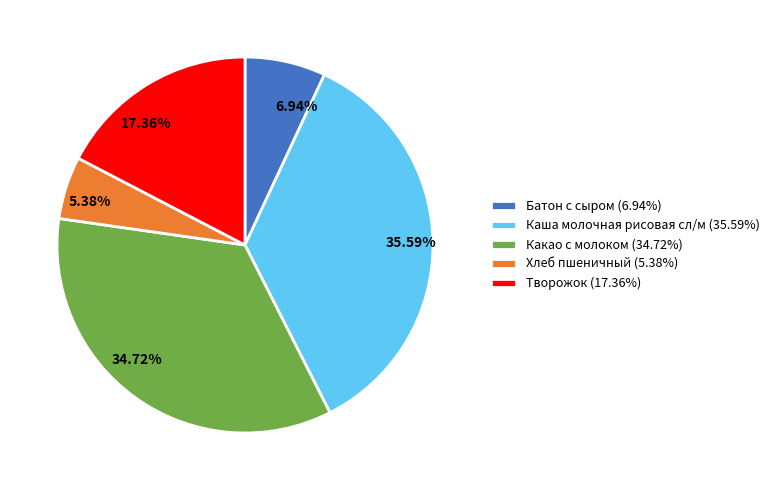

What percentage is the Хлеб пшеничный slice, to the nearest percent?

5%